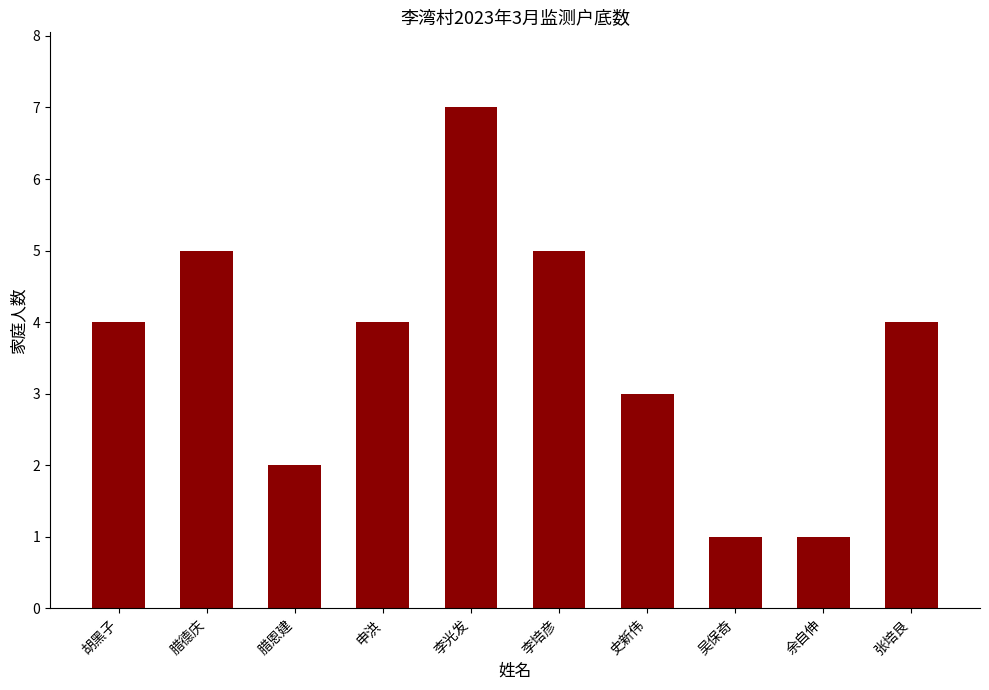

Reading left to right, extract all data points from this chart.

胡黑子=4	腊德庆=5	腊恩建=2	申洪=4	李光发=7	李培彦=5	史新伟=3	吴保奇=1	余自伸=1	张培艮=4